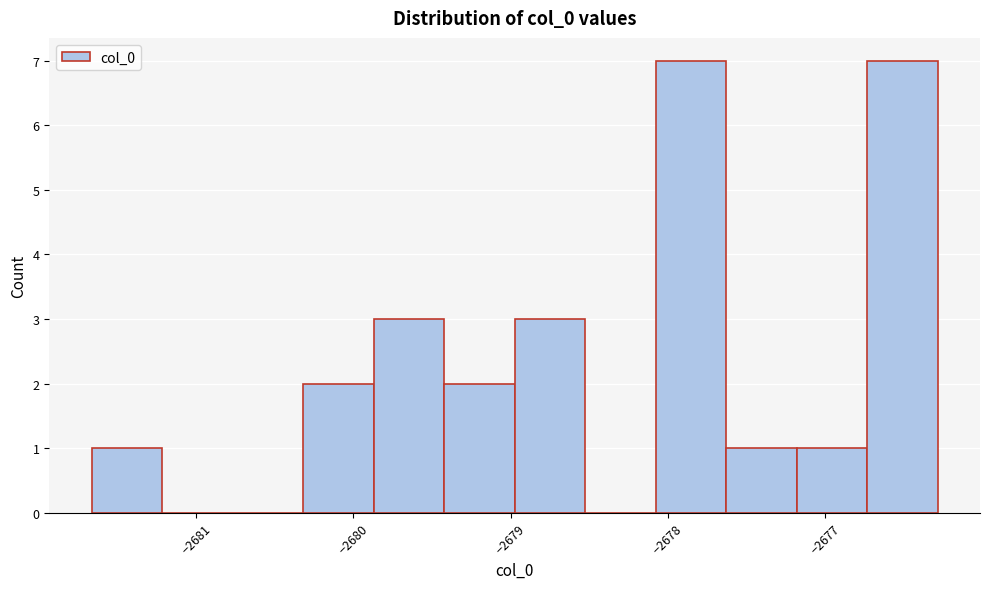

How tall is the bar that spans -2678.1 to -2677.6 on the x-axis? Neither the bar edges nor the heights are printed on the chart, so give them approximately, as read against the axes.

7